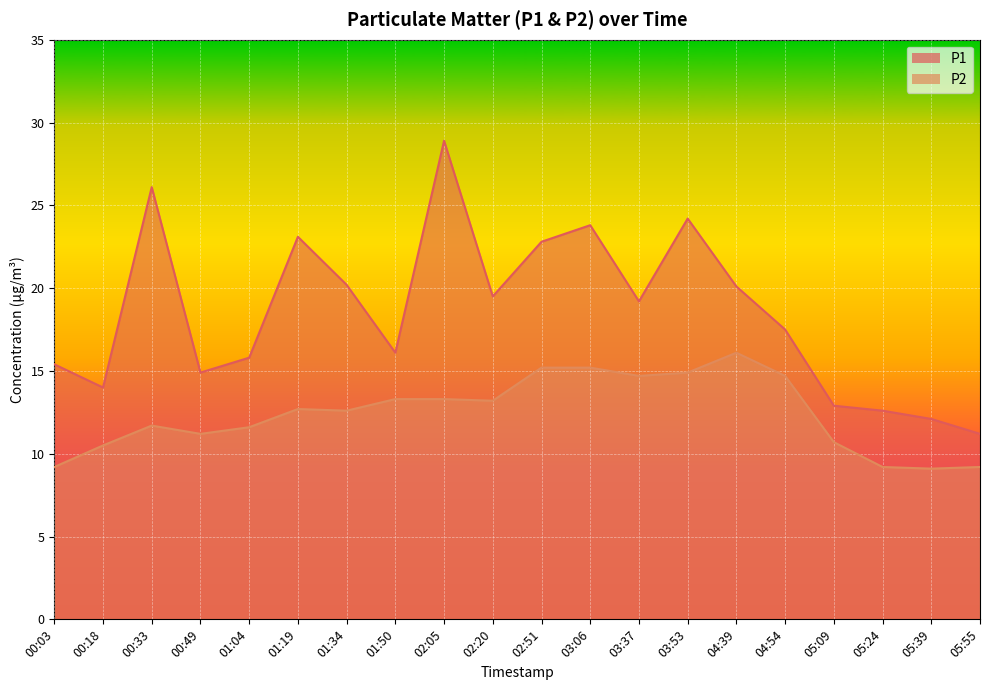

List the series in order of their overall mean, lowest first.

P2, P1